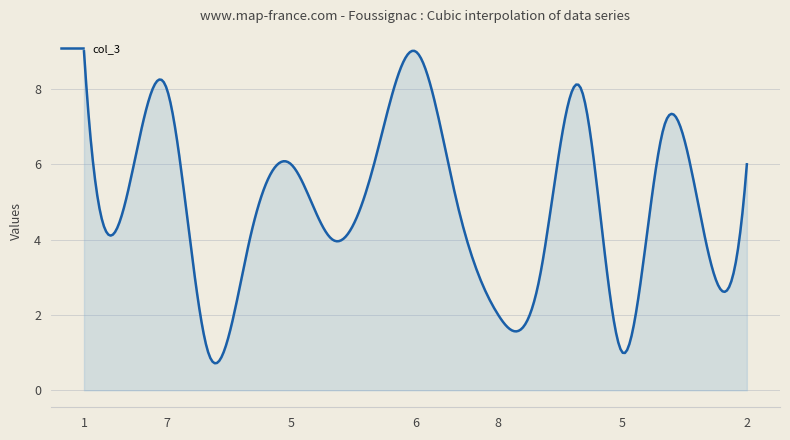

What is the difference between the maximum and minimum values?

8.3